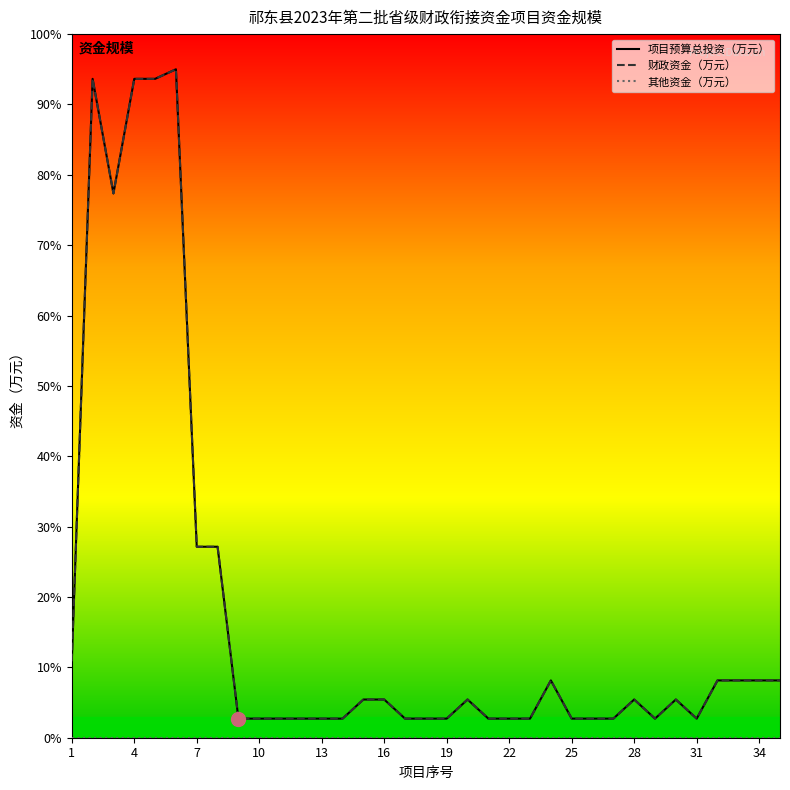

Does the chart have visible grid lines?

No